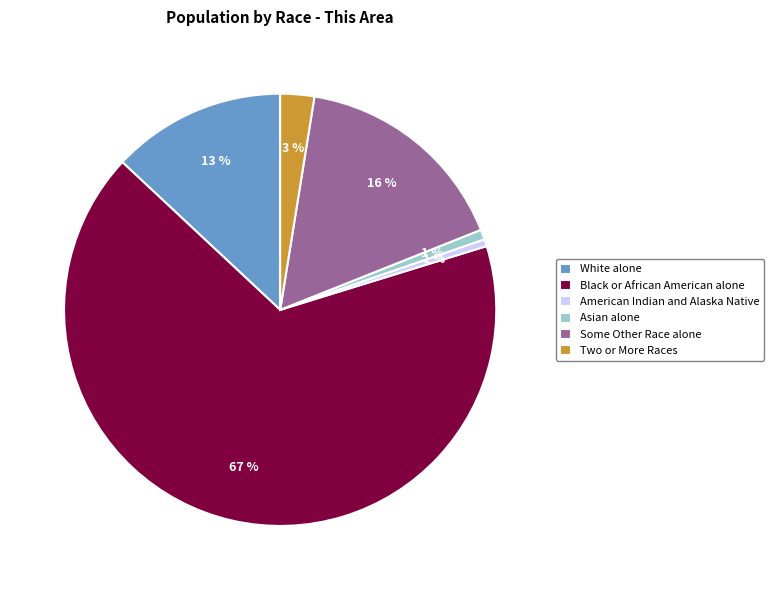

Which slice is the largest?

Black or African American alone